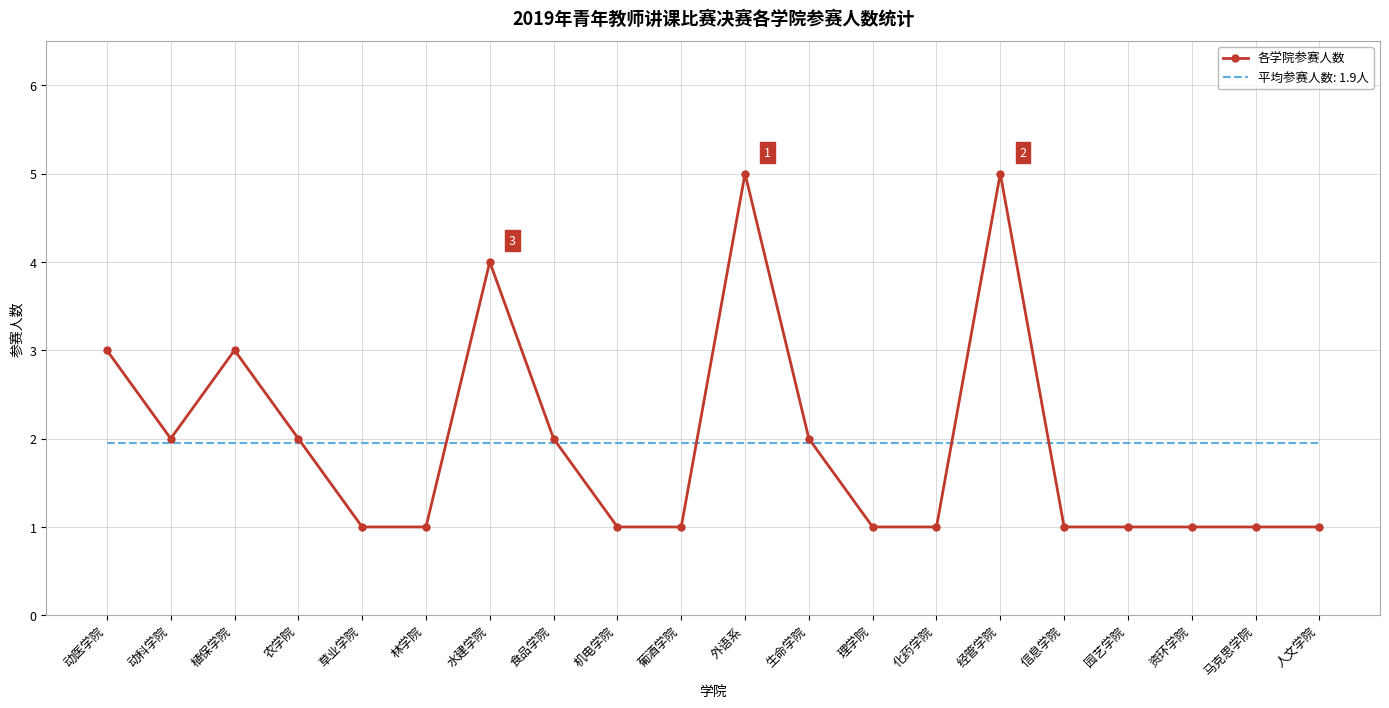

Rank the series by their maximum value, from highest to lowest.

各学院参赛人数, 平均参赛人数: 1.9人